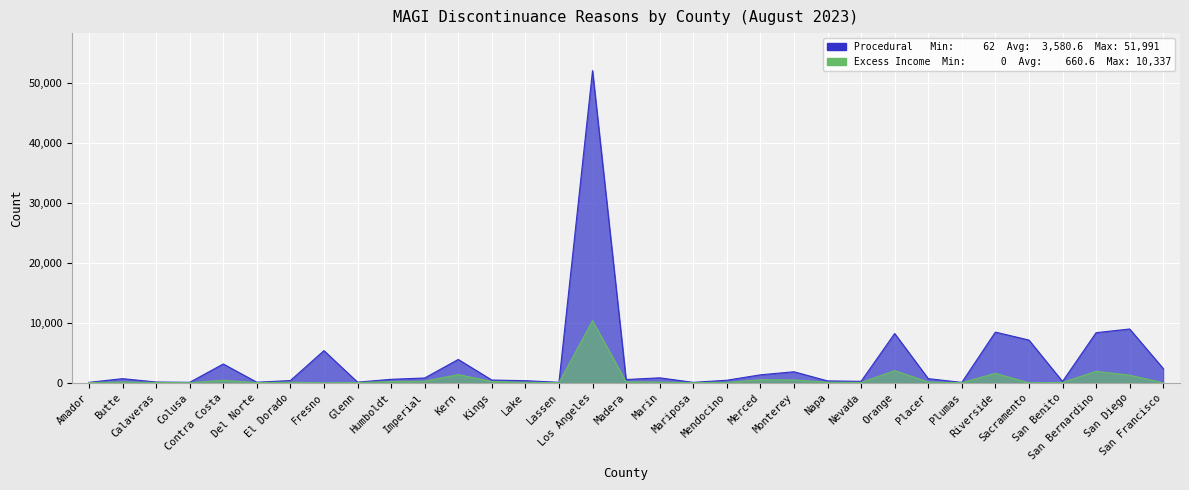

True or false: Excess Income has more than 0 interior local peaks.

True